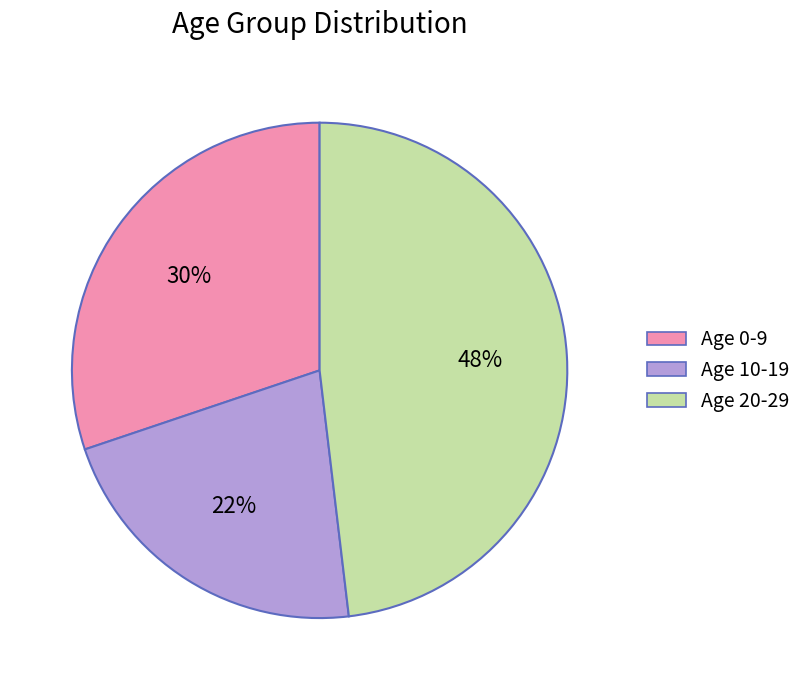

How many slices are in this pie chart?

3